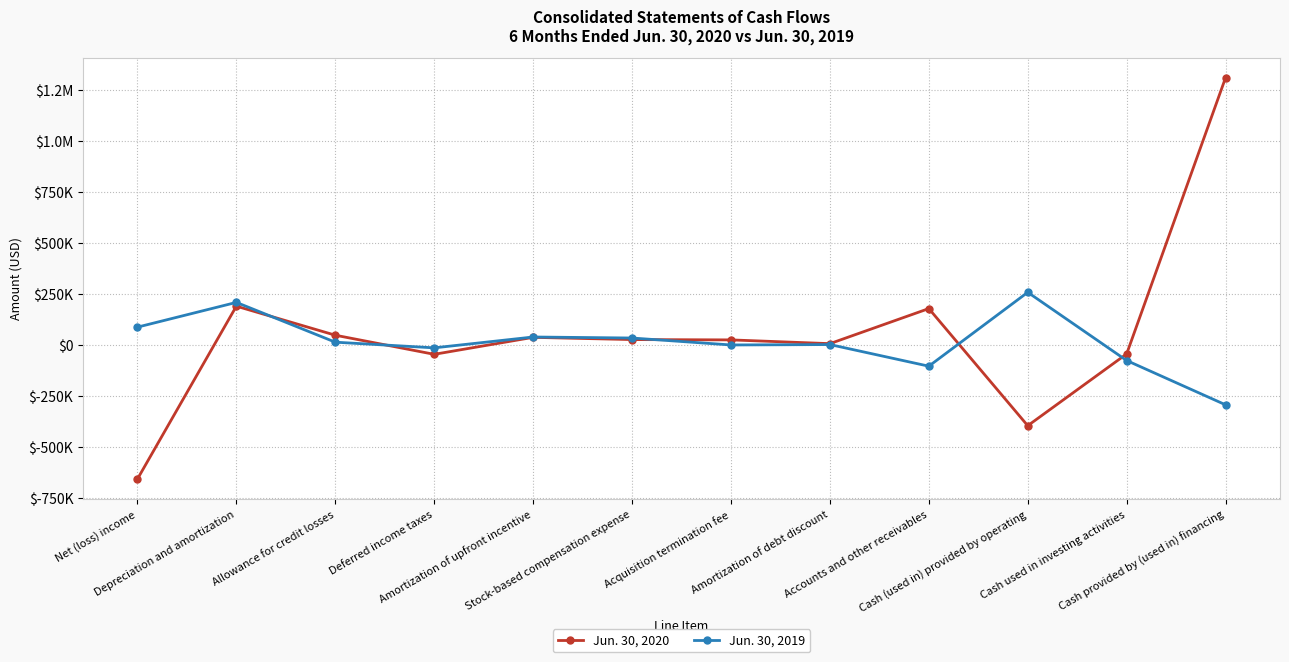

Is this an area chart (filled region under the line)?

No